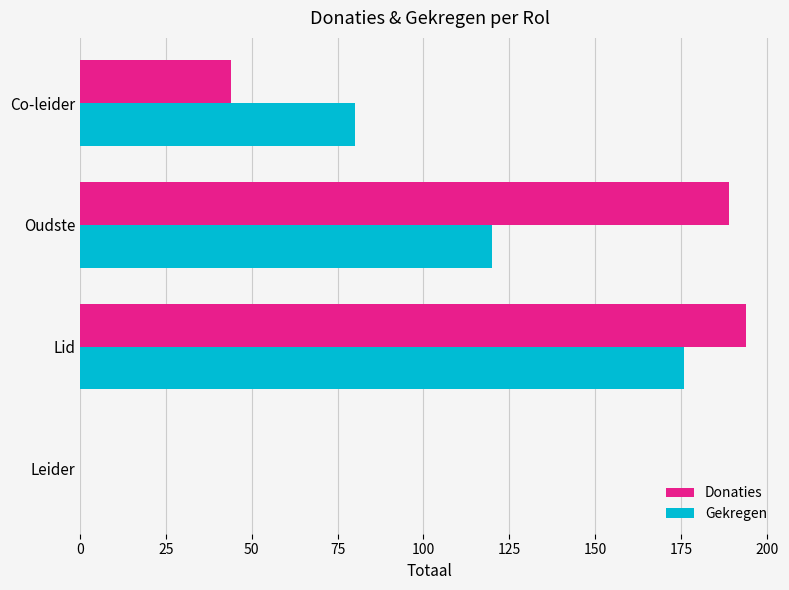

What is the highest value of the Gekregen series?

176